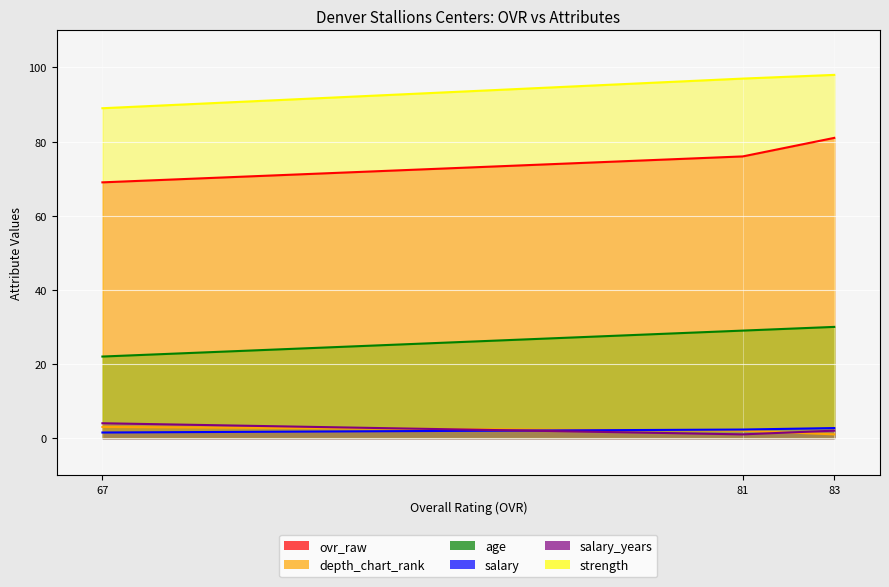

At which label does strength reach its minimum?

67